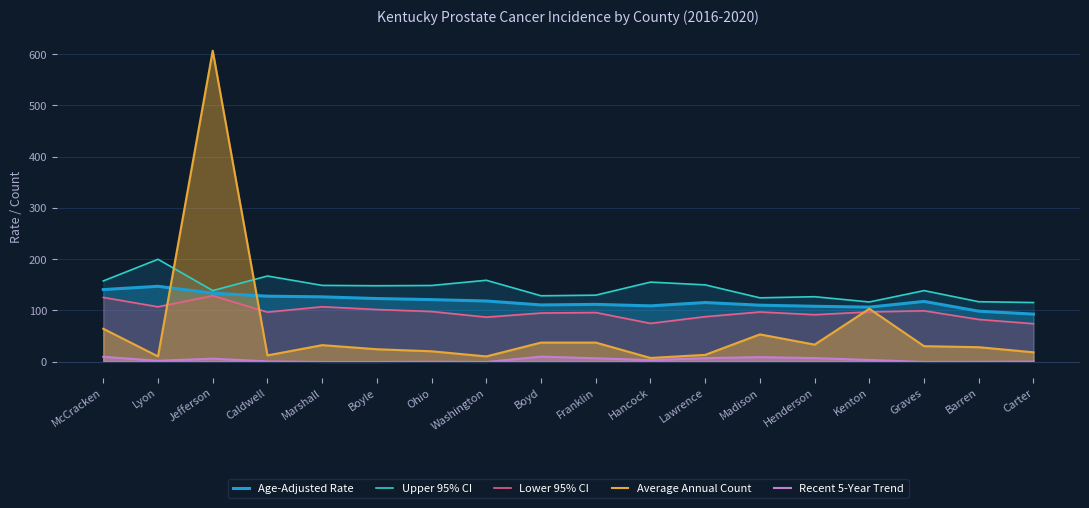

True or false: Lower 95% CI has more than 2 interior local peaks.

True